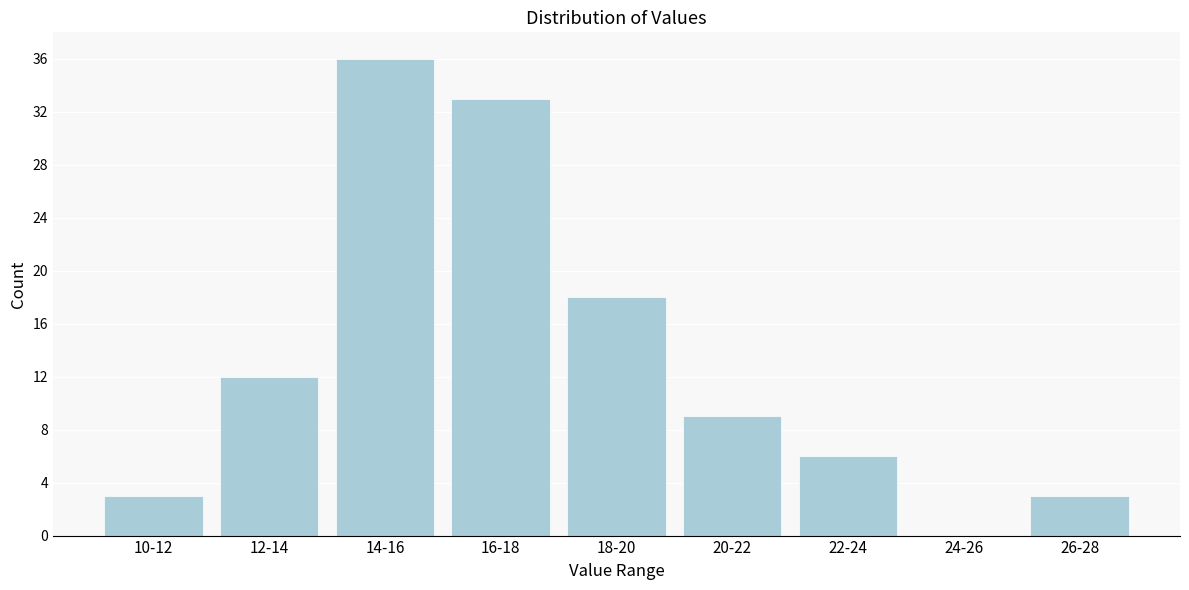

Reading left to right, extract all data points from this chart.

10-12=3	12-14=12	14-16=36	16-18=33	18-20=18	20-22=9	22-24=6	24-26=0	26-28=3